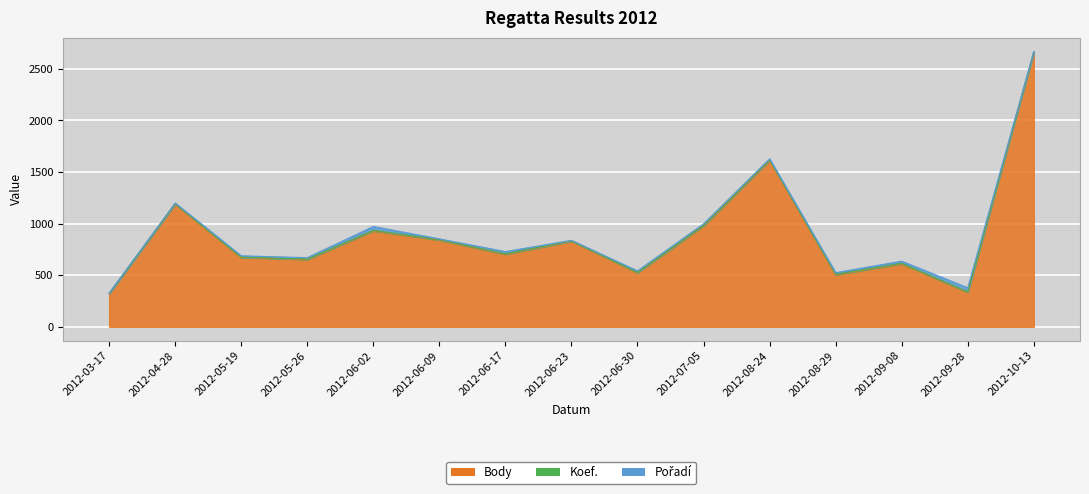

What is the difference between the second highest and second lowest values in the Pořadí series?

34